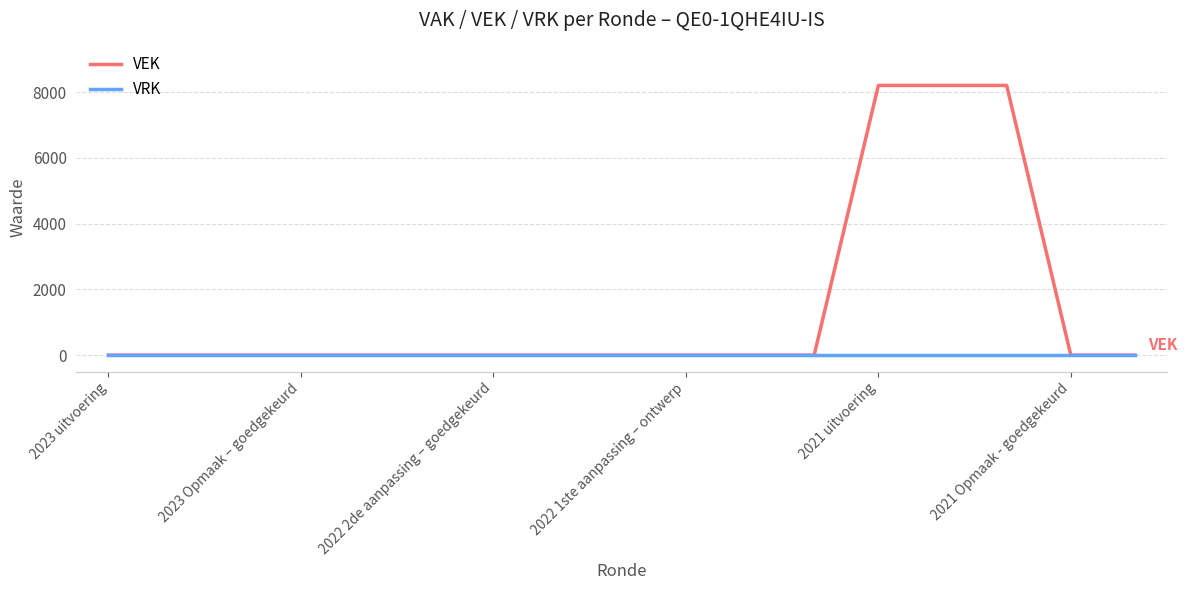

Which series has the largest total across all categories?

VEK